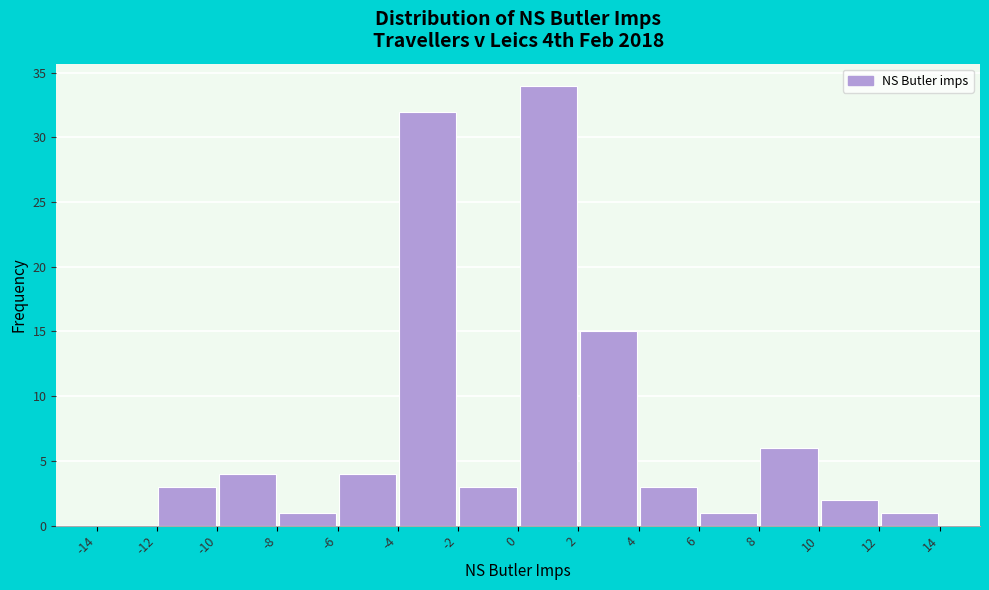

Which range on the x-axis has the tallest bar?

0 to 2